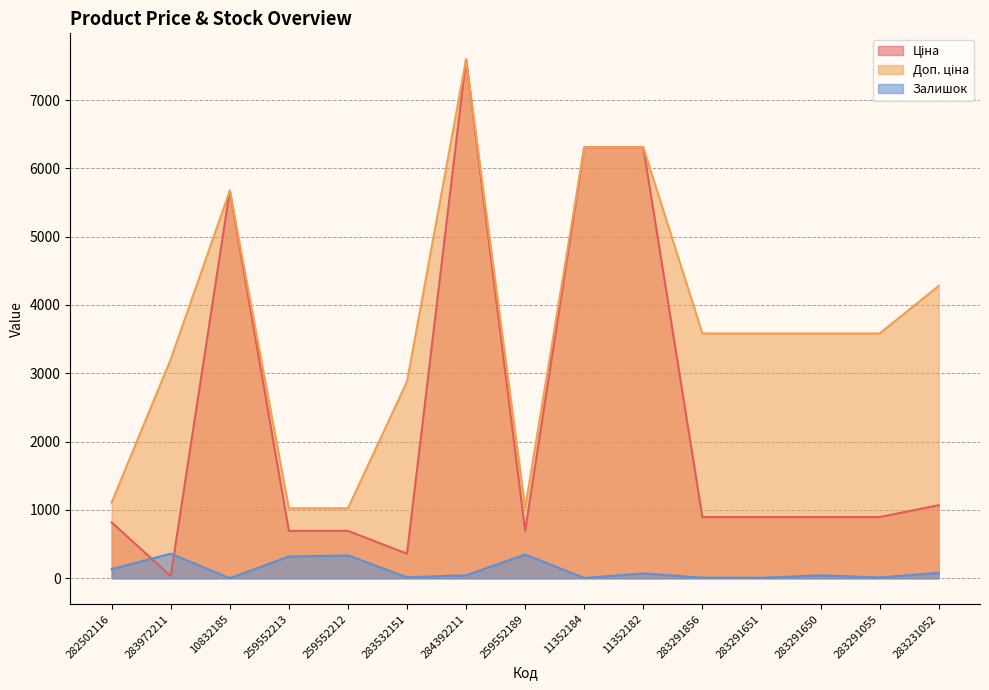

True or false: Доп. ціна has a value of 3583.6 at 283291650.

True